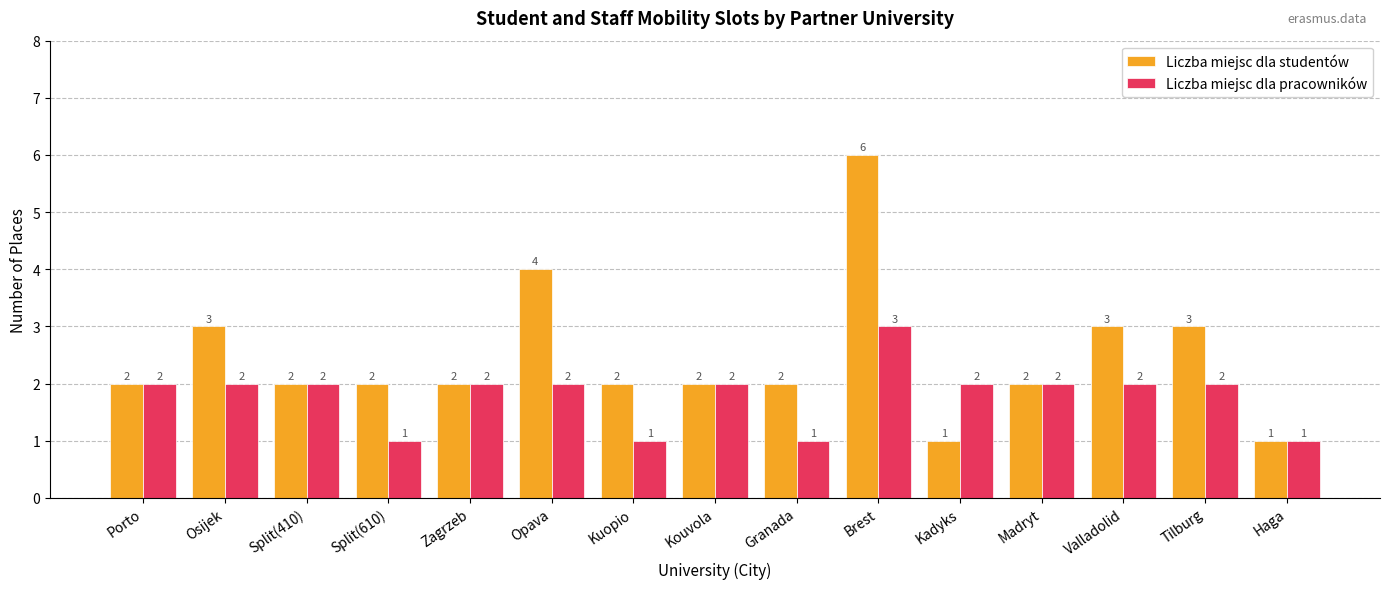

Does the chart contain stacked bars?

No